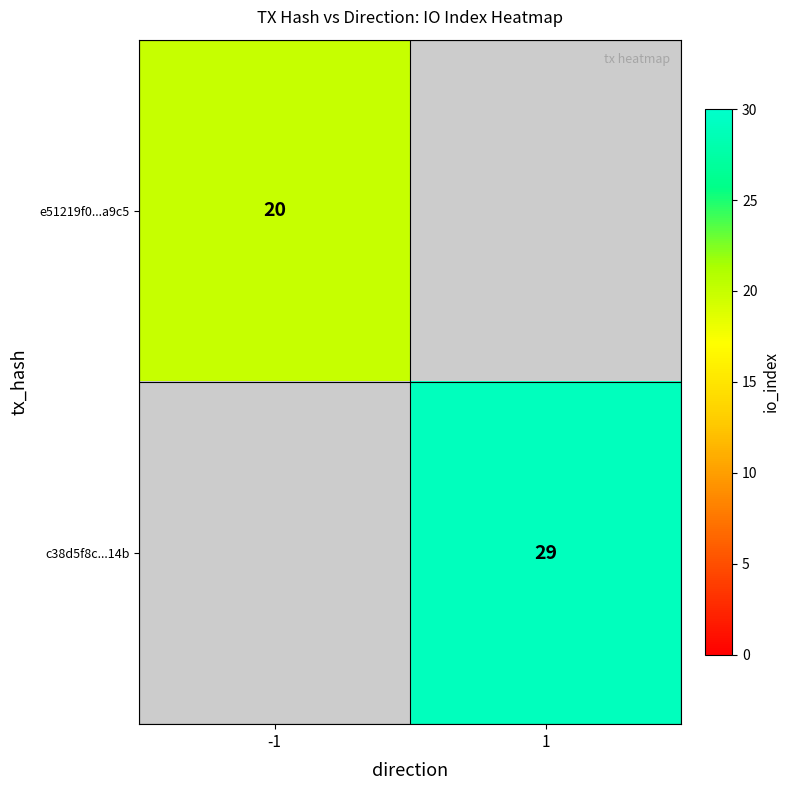

Is it true that c38d5f8c...14b equals 29 at 1?

True